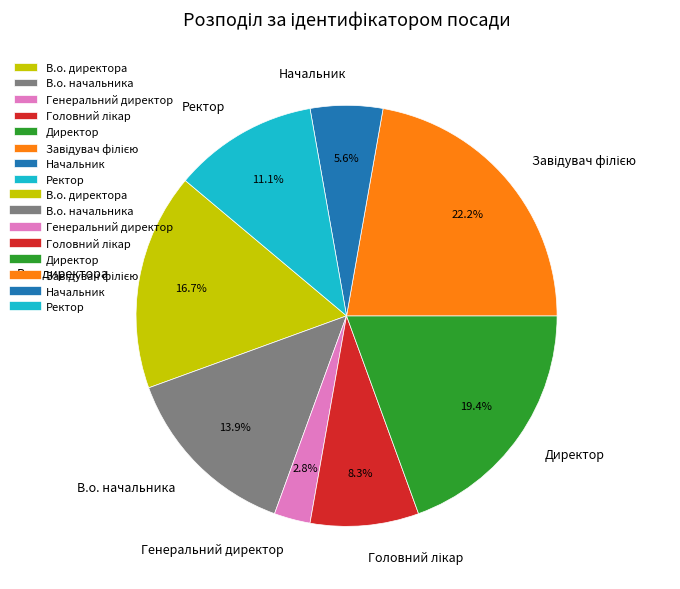

Do Генеральний директор and В.о. начальника together represent more than half of the pie?

No